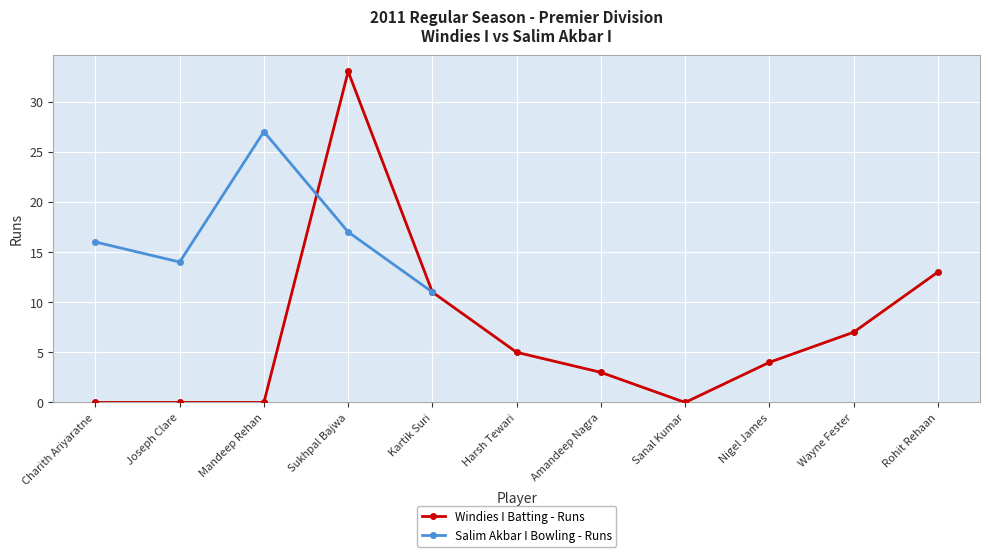

What is the sum of all values?

76